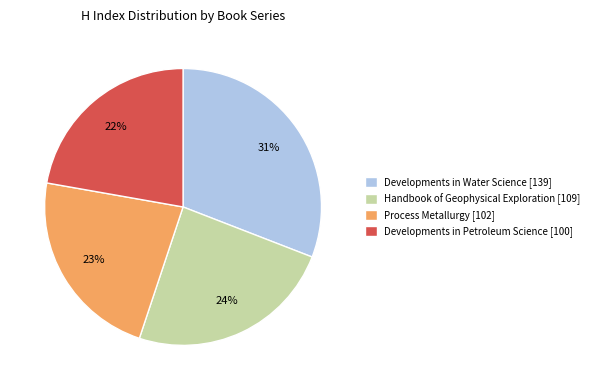

Is Developments in Water Science [139] the majority of the pie?

No